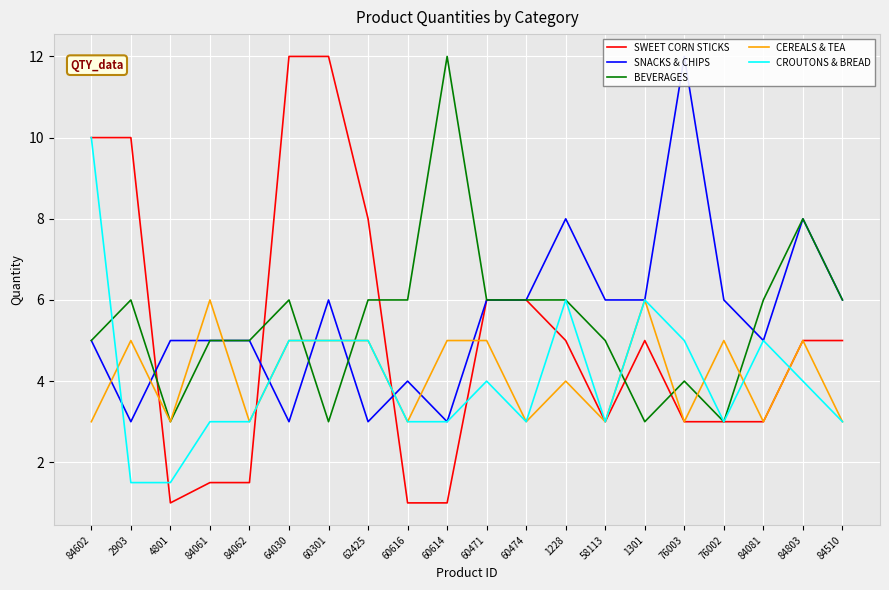

What is the difference between the maximum and minimum values in the BEVERAGES series?

9.0